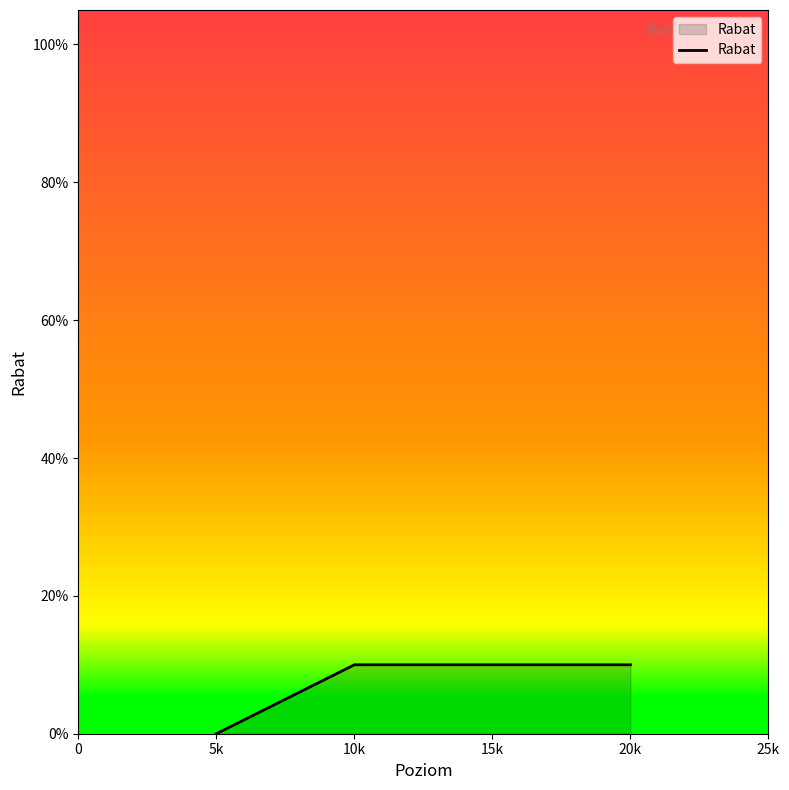

Reading left to right, extract all data points from this chart.

0.0	0.1	0.1